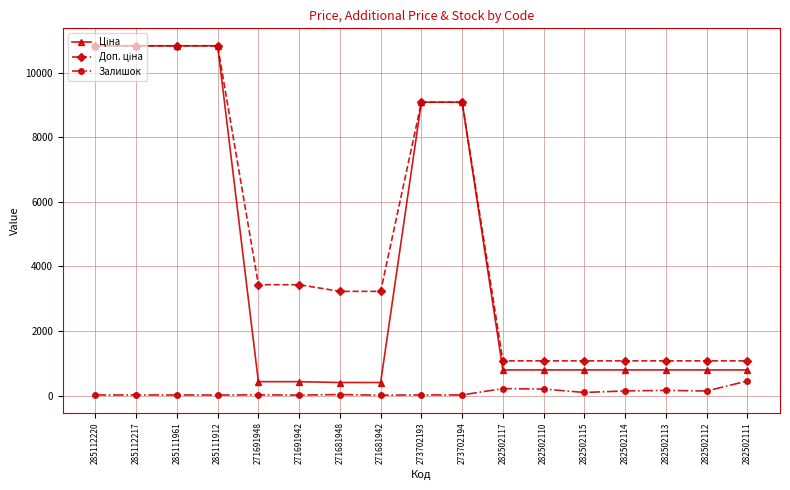

What is the label of the 1st point from the left?

285112220